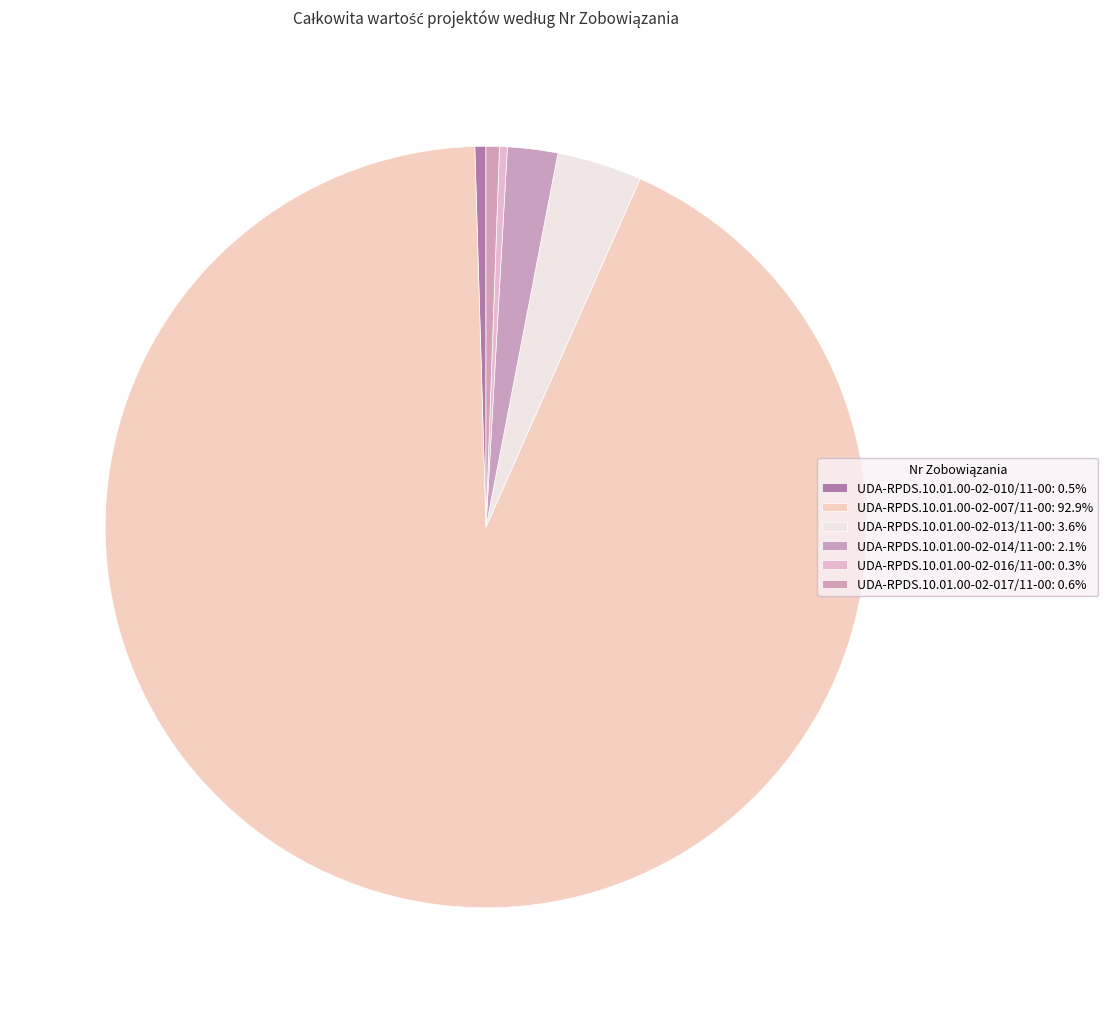

How many slices are in this pie chart?

6